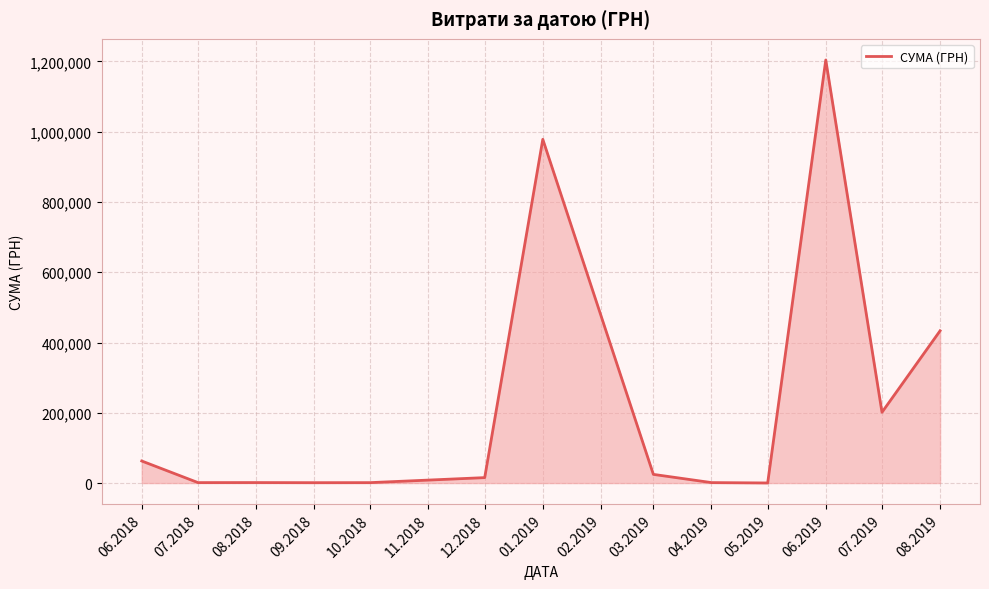

What position from the left is 01.2019?

7